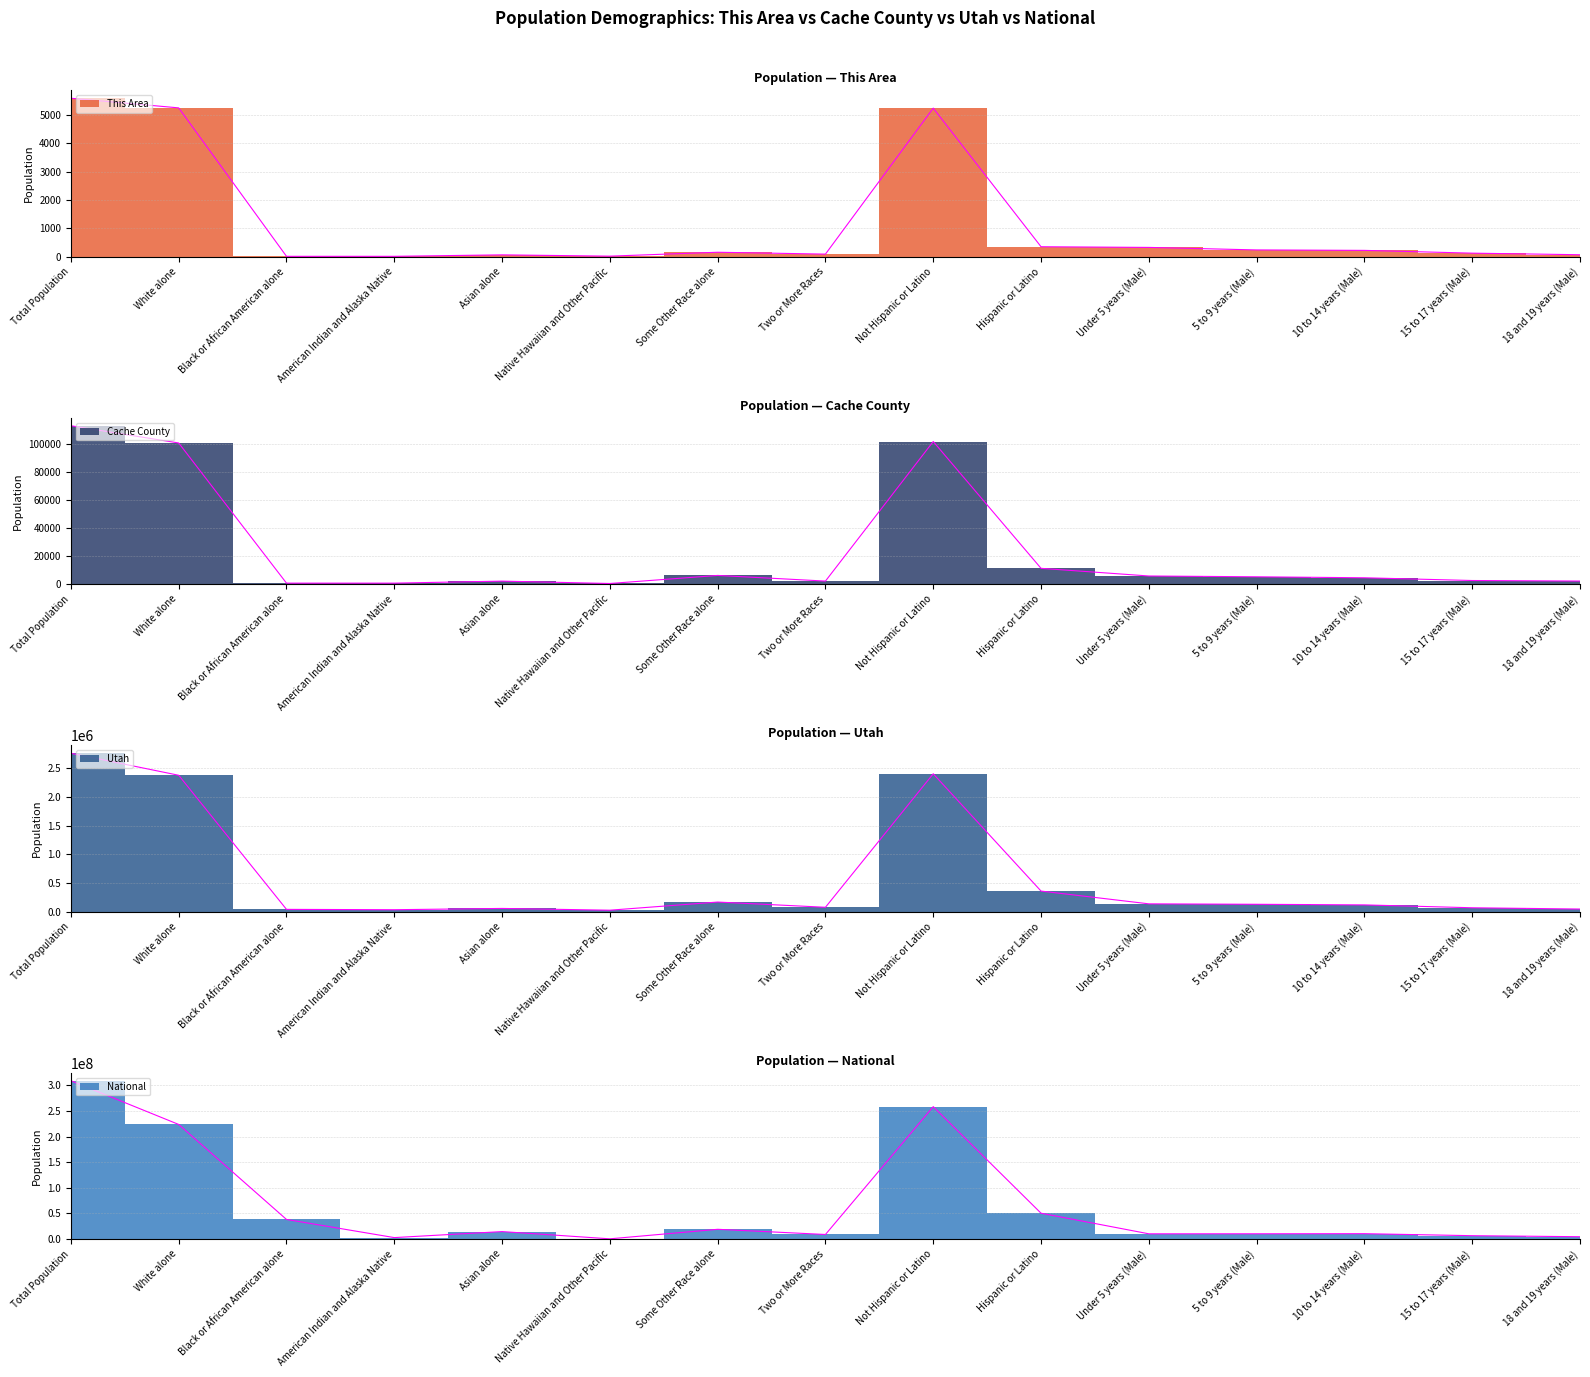

Which series has the widest spread of values?

National